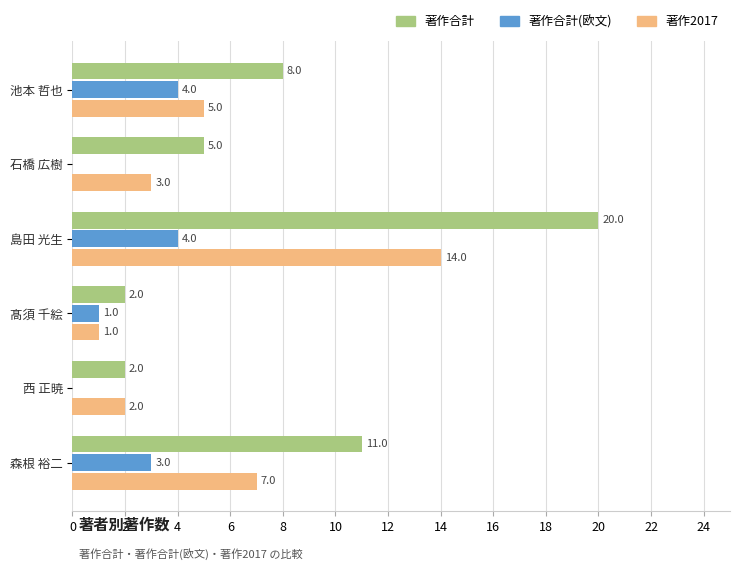

The value of 著作合計 at 島田 光生 is 20. True or false?

True